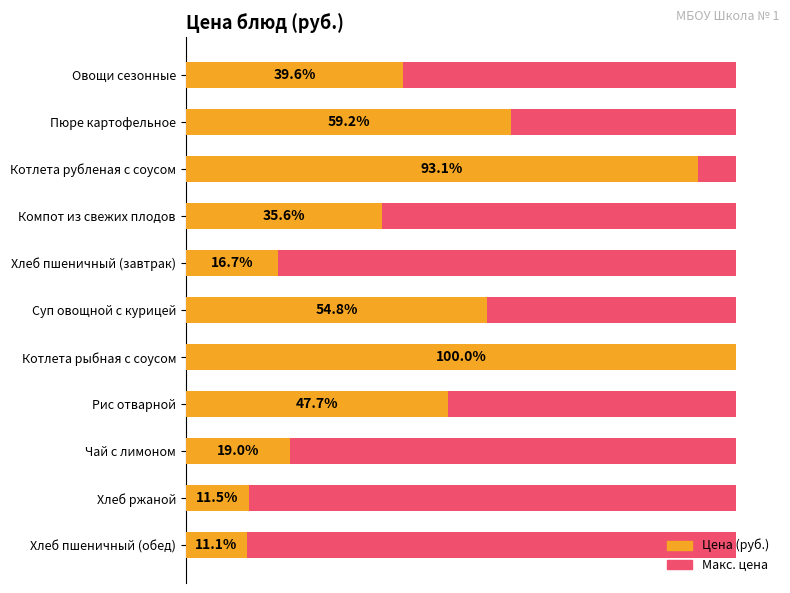

Between 30 and 9, which series saw the biggest shift?

Цена (руб.)